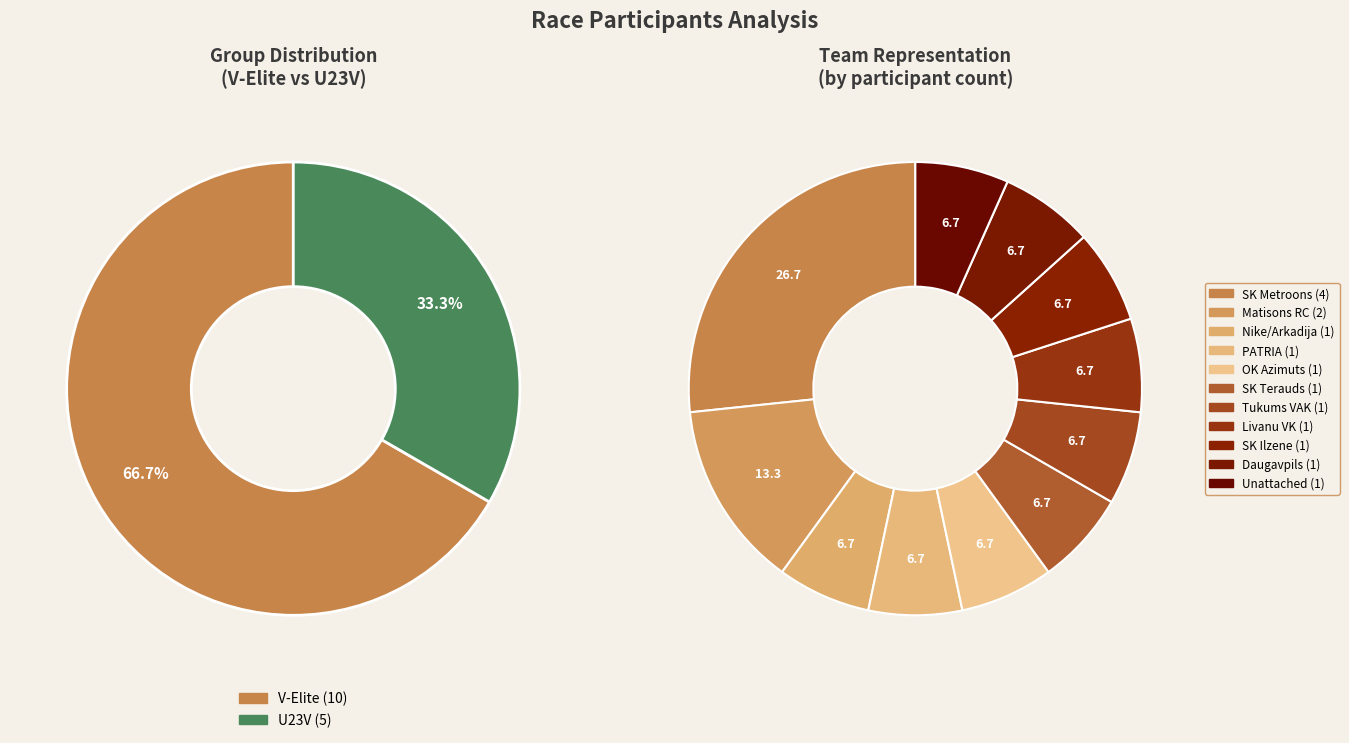

To the nearest percent, what is the difference between the largest and smallest slice percentages?

33%